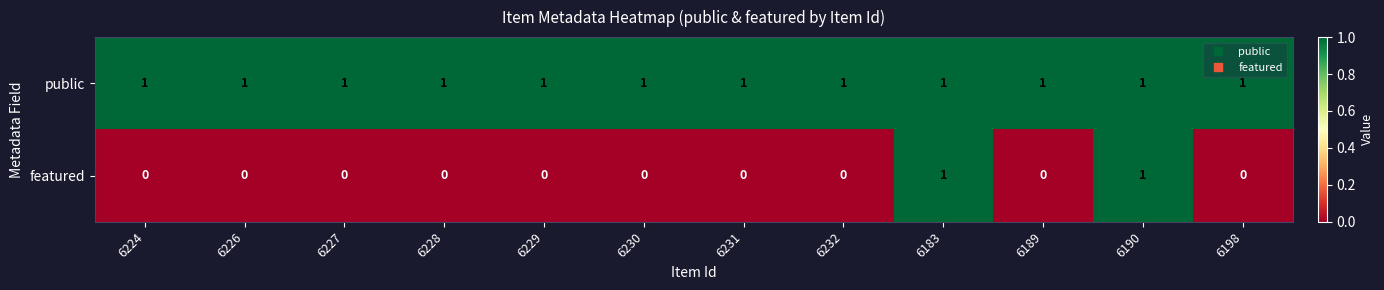

Rank the series at 6224 from lowest to highest value.

featured, public